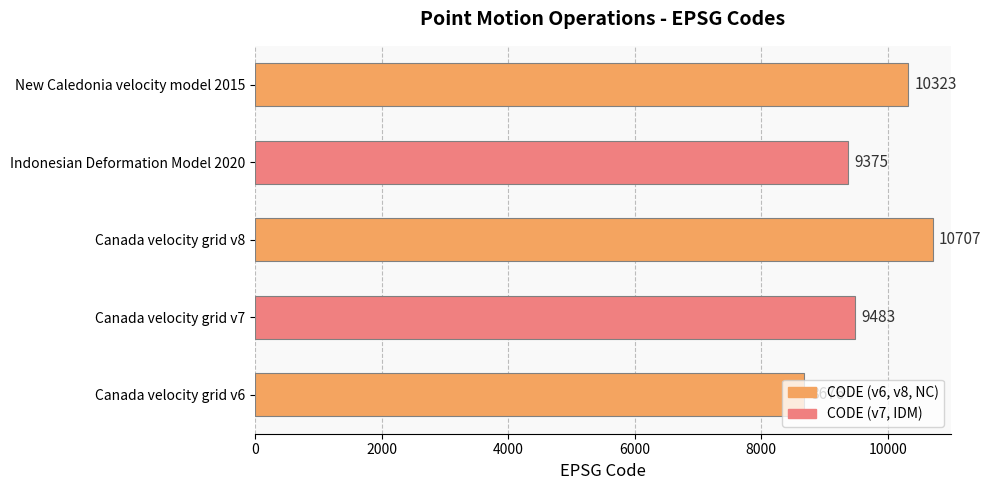

The chart shows a value of 10707 at Canada velocity grid v8. True or false?

True